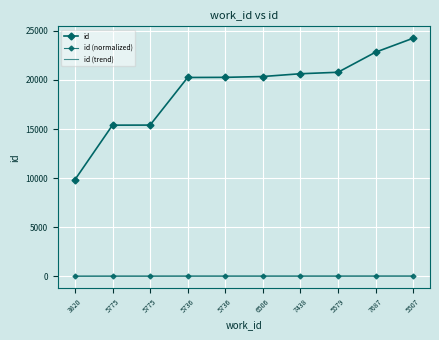

How many data points in id (normalized) are less than 26?

3